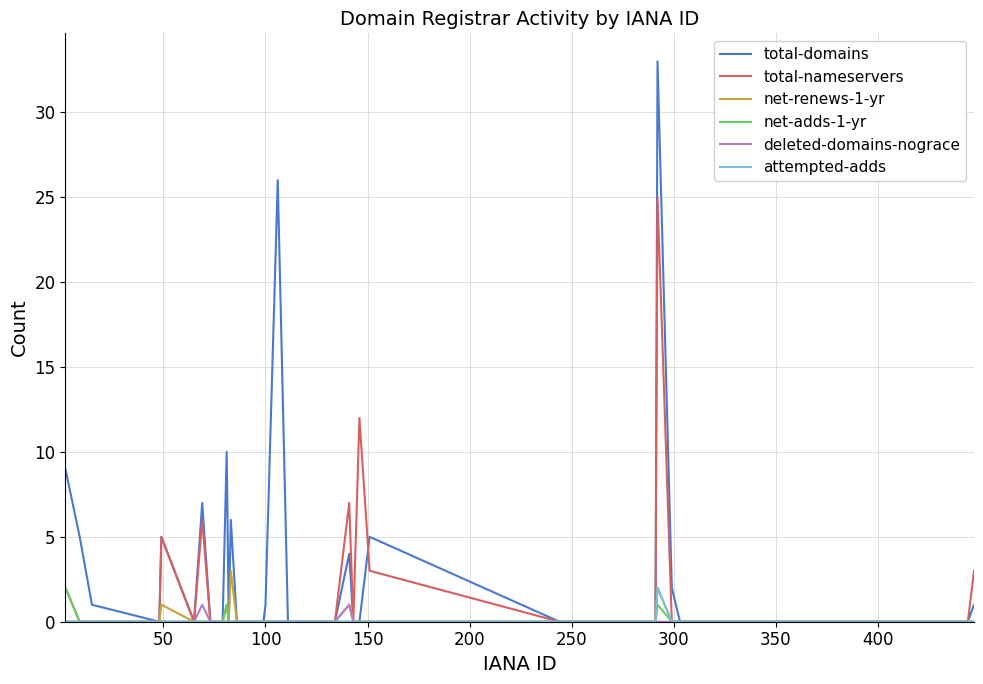

What are all the series names shown in the legend?

total-domains, total-nameservers, net-renews-1-yr, net-adds-1-yr, deleted-domains-nograce, attempted-adds